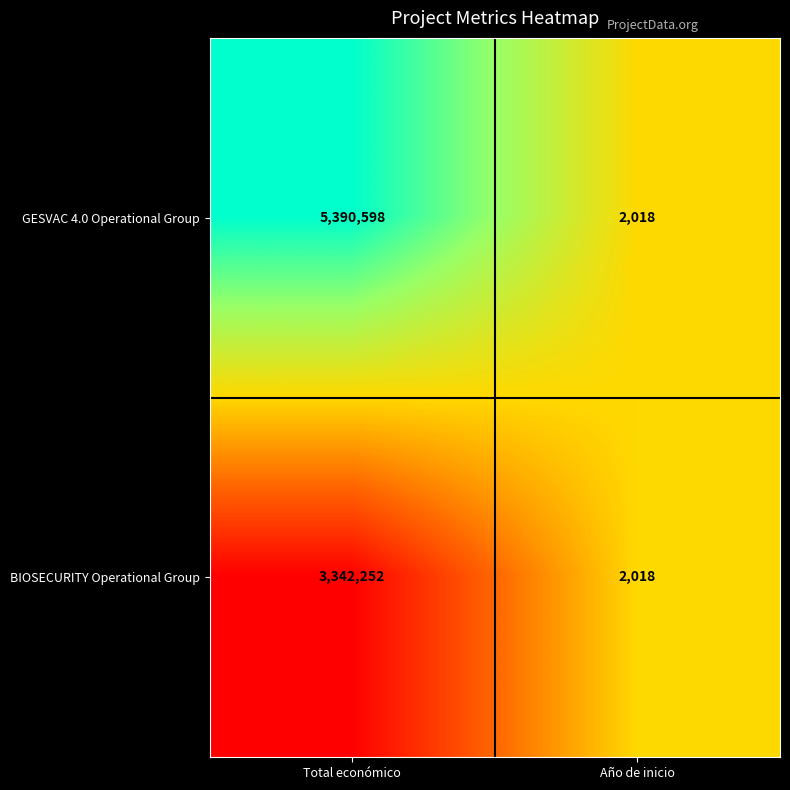

What is the sum of all GESVAC 4.0 Operational Group values?

5392616